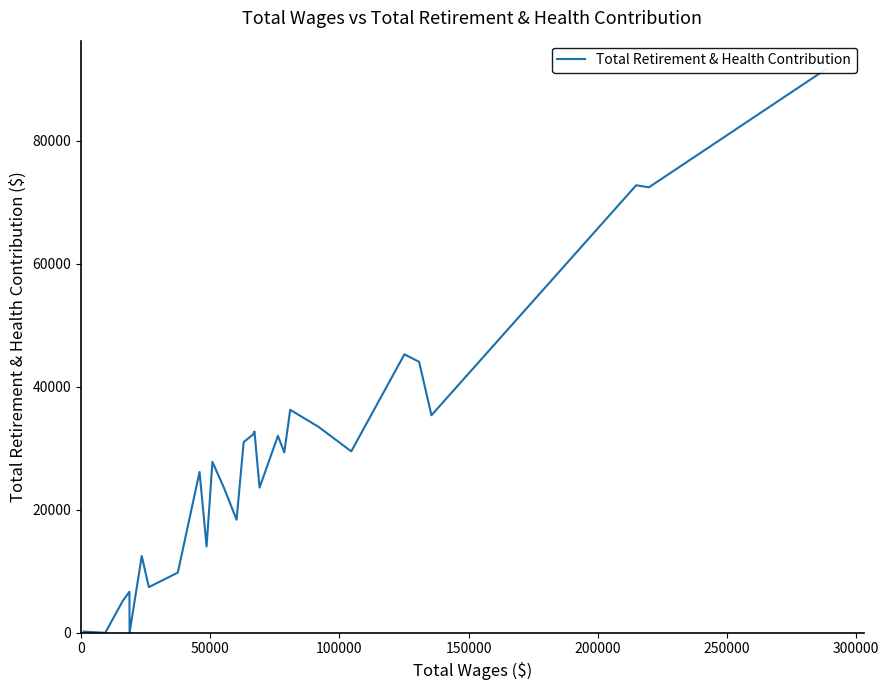

How many values are above zero?

26